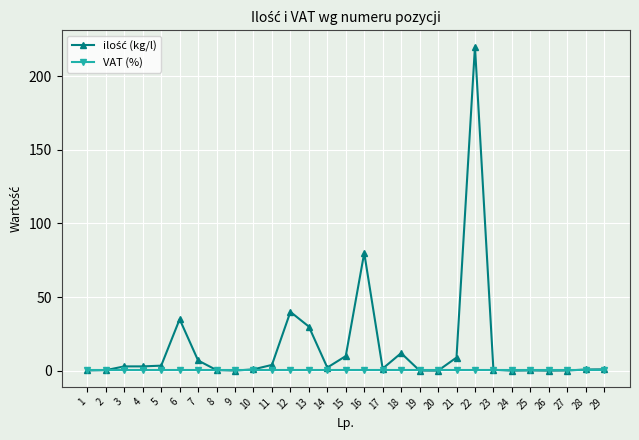

The VAT (%) series shows 0.2 at 27. True or false?

True